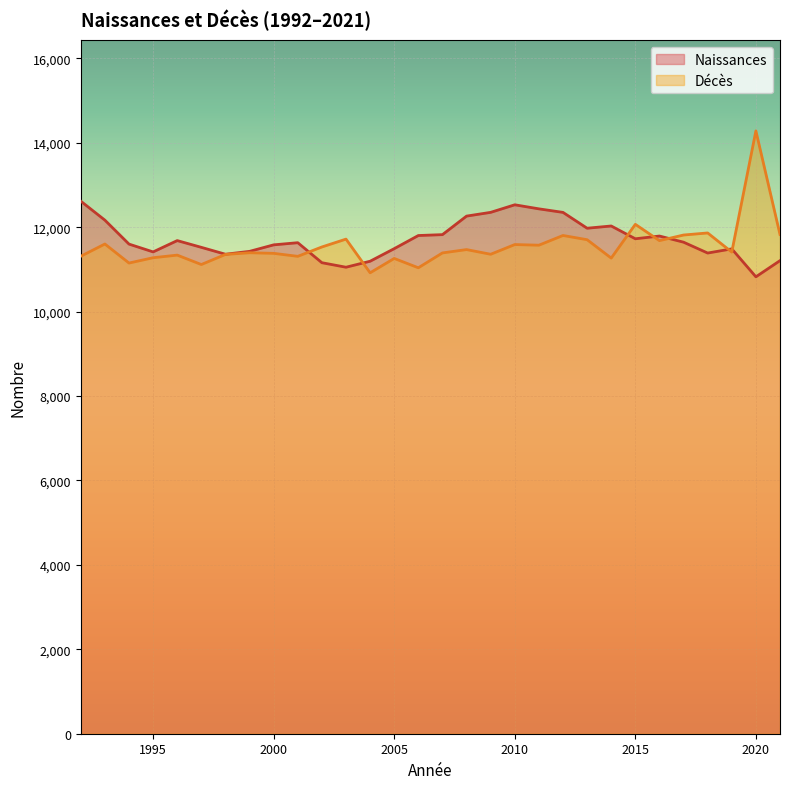

At which category is the sum across all series the highest?

2020